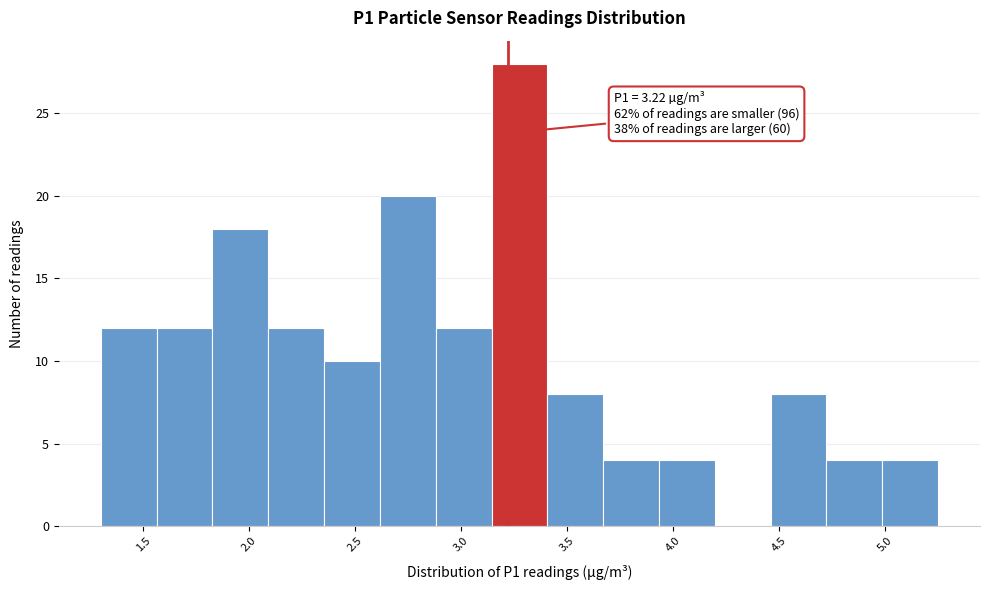

Over which range of the x-axis is the bar tallest?

3.15 to 3.40